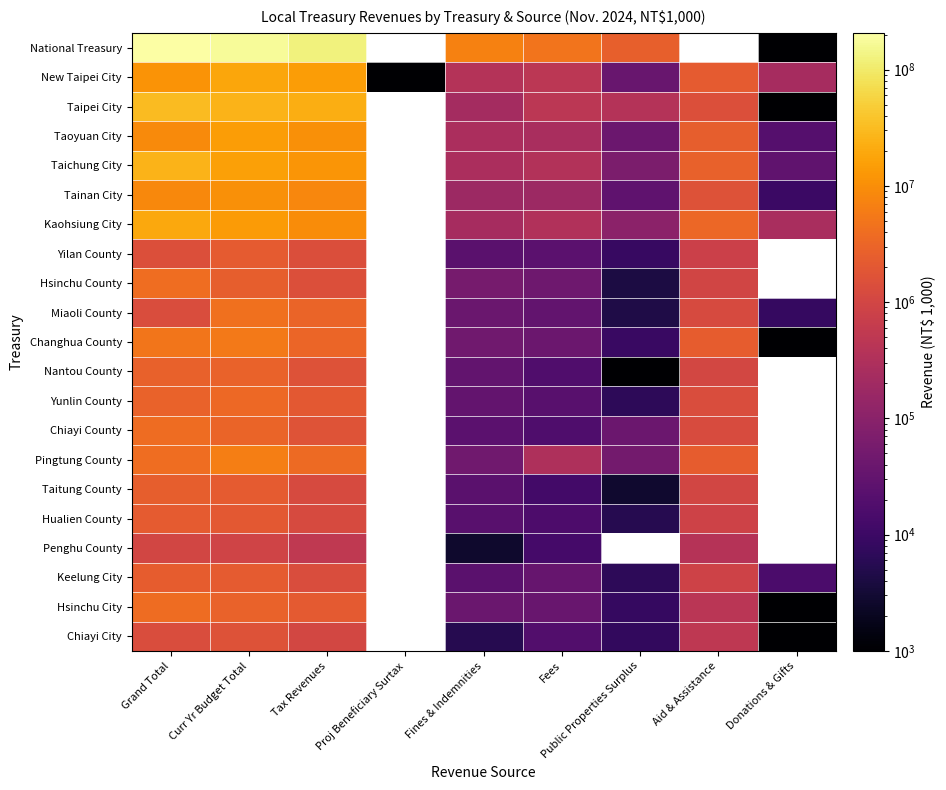

How many values in the Taichung City series are below 281878?

2